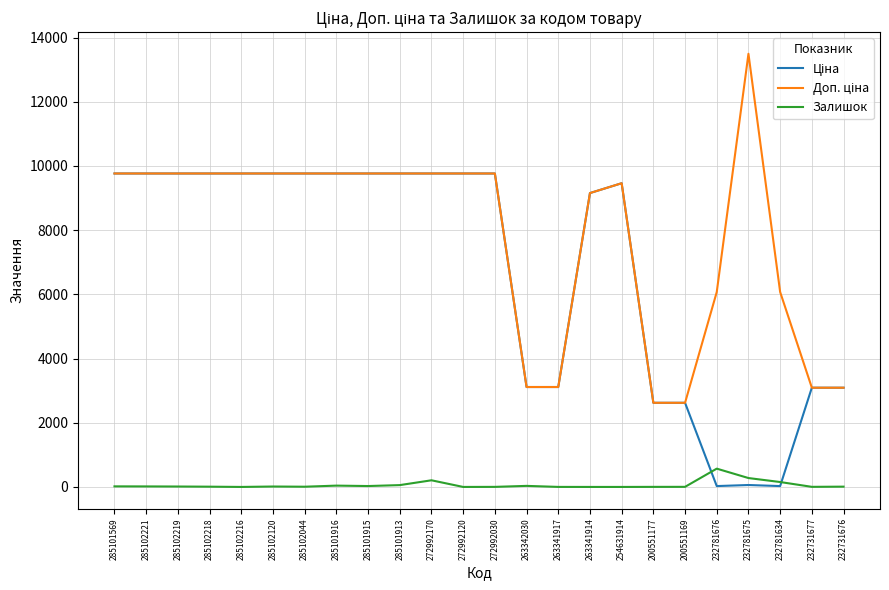

Is it true that Залишок equals 2.0 at 200551177?

True